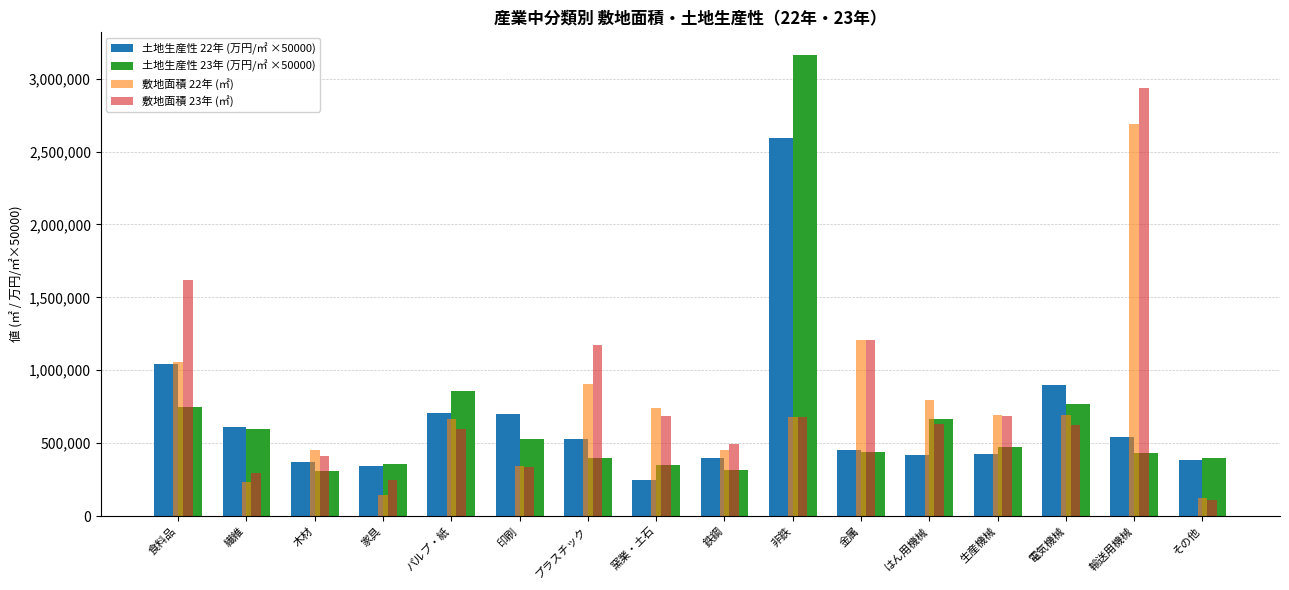

At which category is the sum across all series the highest?

非鉄